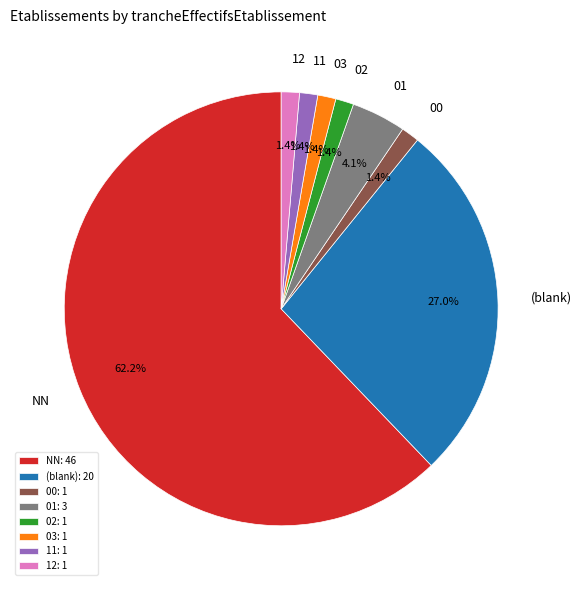

What percentage is the 02 slice, to the nearest percent?

1%